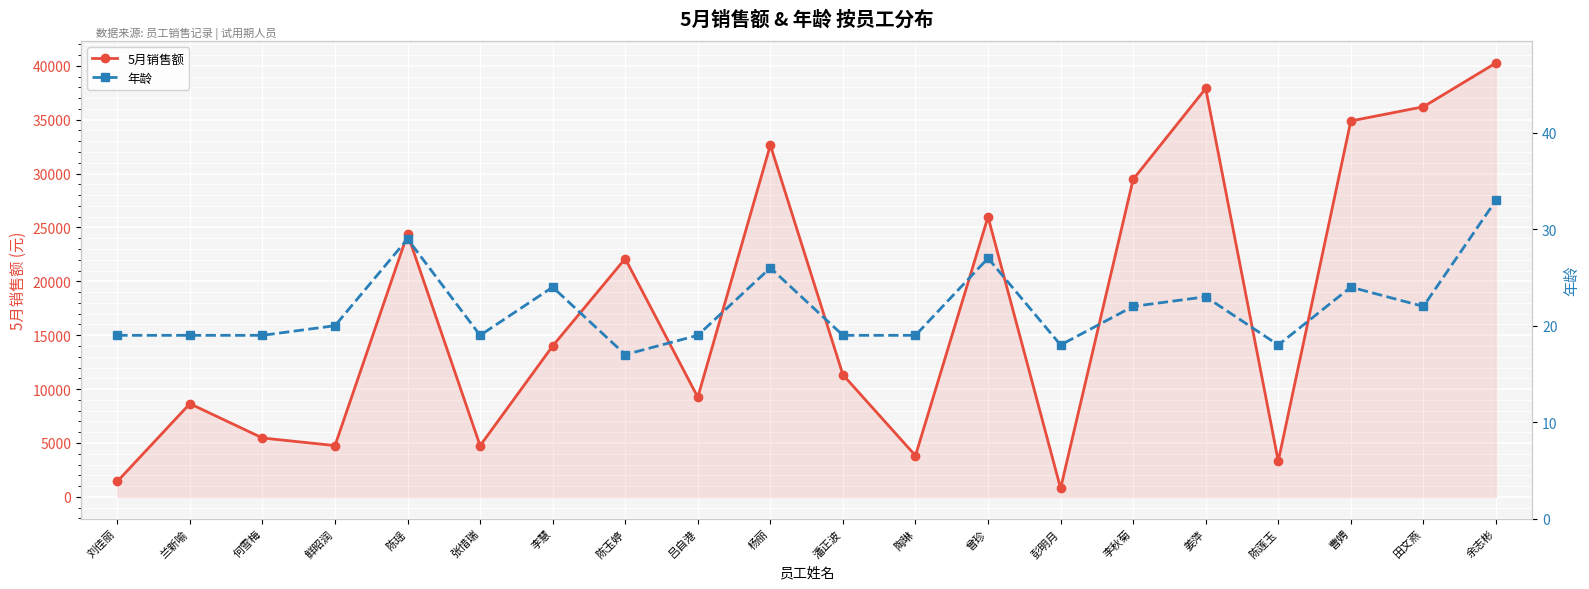

The value of 5月销售额 at 曾珍 is 15142.1. True or false?

False